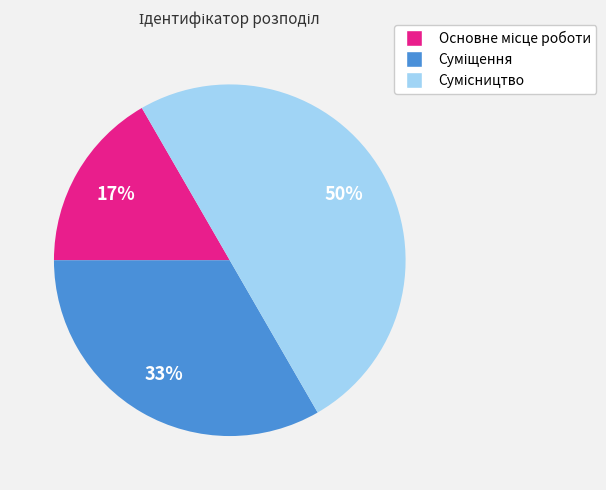

To the nearest percent, what is the difference between the largest and smallest slice percentages?

33%